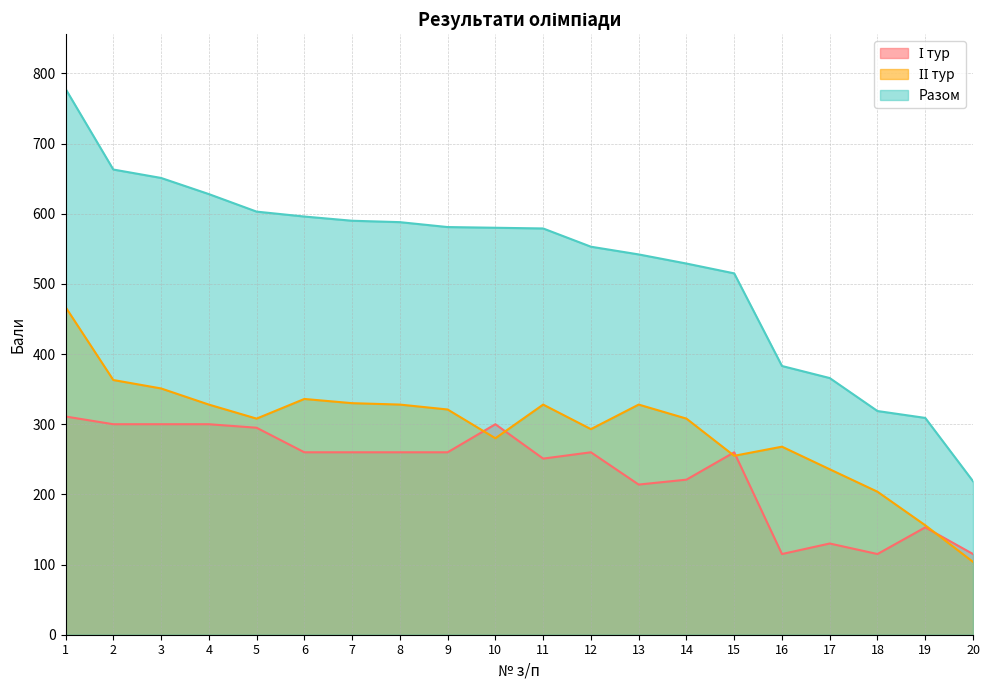

What is the smallest value displayed?

103.8